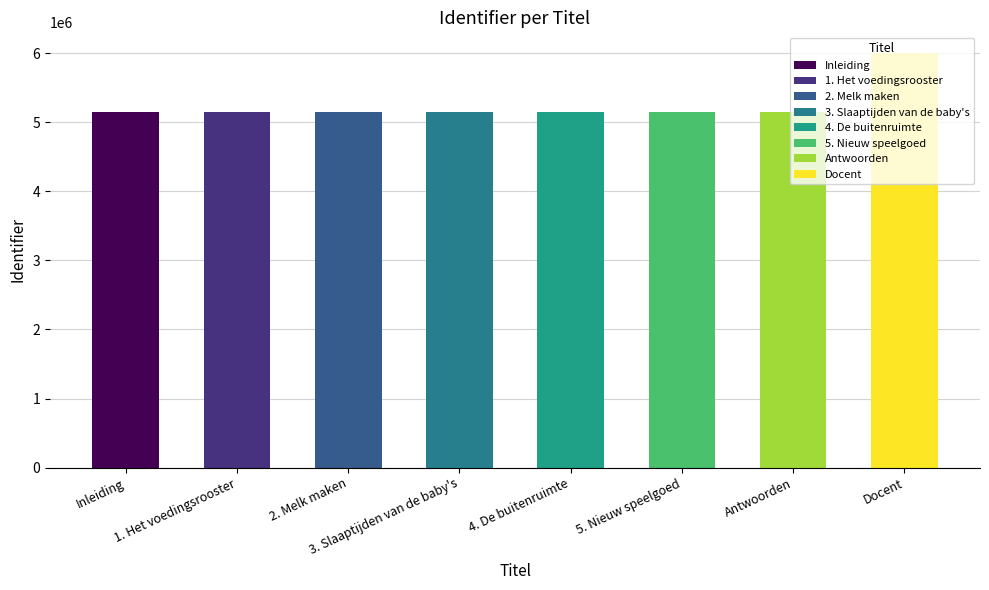

Reading right to left, transcribe all the data shown in this chart.

Docent=6005224	Antwoorden=5147470	5. Nieuw speelgoed=5147467	4. De buitenruimte=5147462	3. Slaaptijden van de baby's=5147447	2. Melk maken=5147396	1. Het voedingsrooster=5147351	Inleiding=5147342